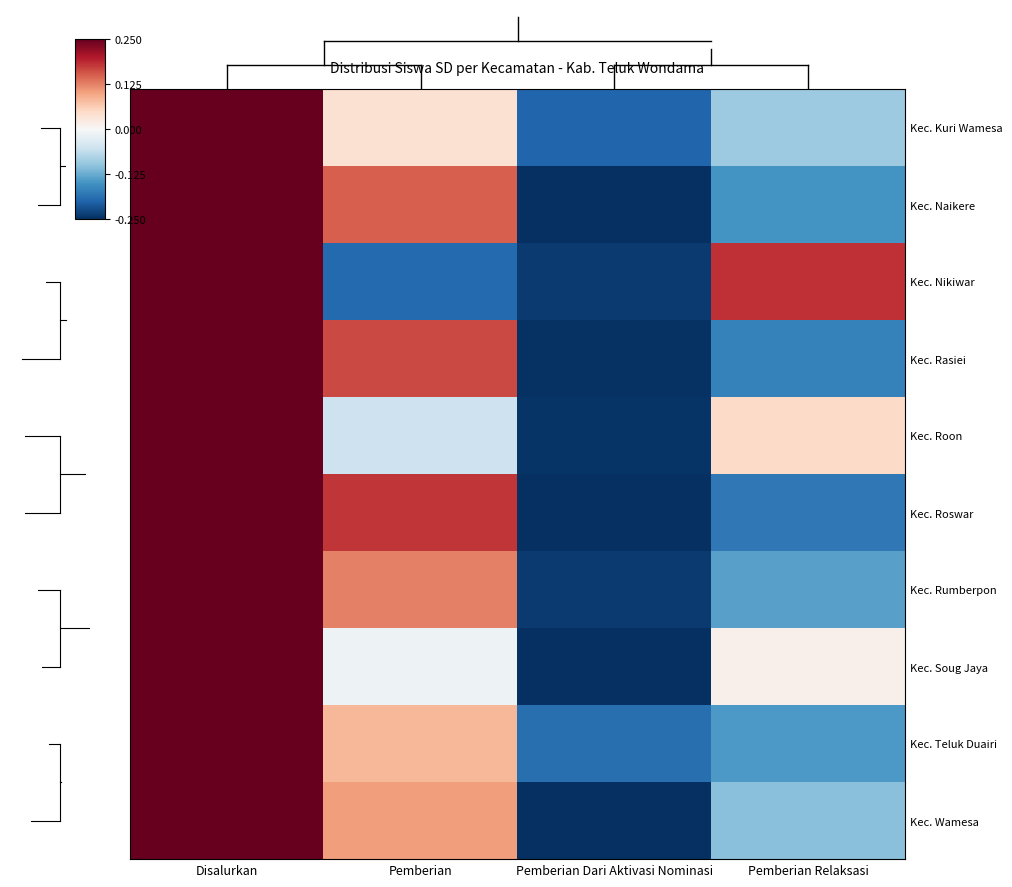

Reading left to right, what are all the values shown in this chart?

Kec. Kuri Wamesa: Disalurkan=0.2	Pemberian=0.0	Pemberian Dari Aktivasi Nominasi=-0.2	Pemberian Relaksasi=-0.1
Kec. Naikere: Disalurkan=0.2	Pemberian=0.2	Pemberian Dari Aktivasi Nominasi=-0.2	Pemberian Relaksasi=-0.1
Kec. Nikiwar: Disalurkan=0.2	Pemberian=-0.2	Pemberian Dari Aktivasi Nominasi=-0.2	Pemberian Relaksasi=0.2
Kec. Rasiei: Disalurkan=0.2	Pemberian=0.2	Pemberian Dari Aktivasi Nominasi=-0.2	Pemberian Relaksasi=-0.2
Kec. Roon: Disalurkan=0.2	Pemberian=-0.1	Pemberian Dari Aktivasi Nominasi=-0.2	Pemberian Relaksasi=0.0
Kec. Roswar: Disalurkan=0.2	Pemberian=0.2	Pemberian Dari Aktivasi Nominasi=-0.2	Pemberian Relaksasi=-0.2
Kec. Rumberpon: Disalurkan=0.2	Pemberian=0.1	Pemberian Dari Aktivasi Nominasi=-0.2	Pemberian Relaksasi=-0.1
Kec. Soug Jaya: Disalurkan=0.2	Pemberian=-0.0	Pemberian Dari Aktivasi Nominasi=-0.2	Pemberian Relaksasi=0.0
Kec. Teluk Duairi: Disalurkan=0.2	Pemberian=0.1	Pemberian Dari Aktivasi Nominasi=-0.2	Pemberian Relaksasi=-0.1
Kec. Wamesa: Disalurkan=0.2	Pemberian=0.1	Pemberian Dari Aktivasi Nominasi=-0.2	Pemberian Relaksasi=-0.1